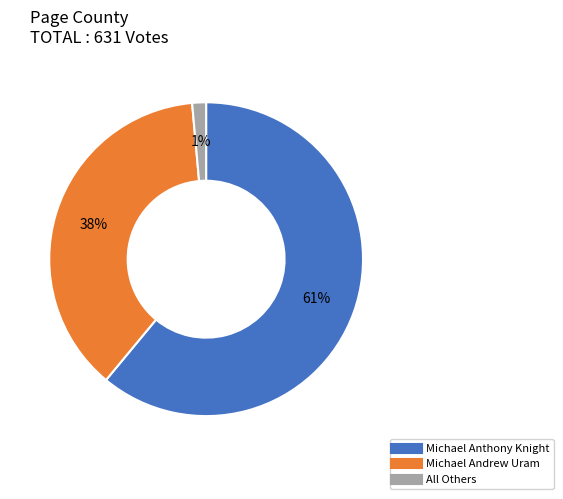

Count the number of slices in the pie.

3